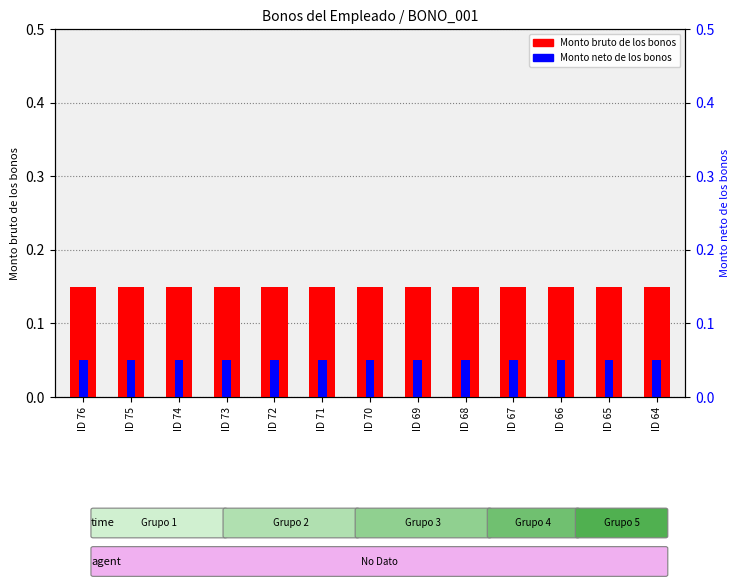

The Monto bruto de los bonos series shows 0.0 at ID 67. True or false?

False